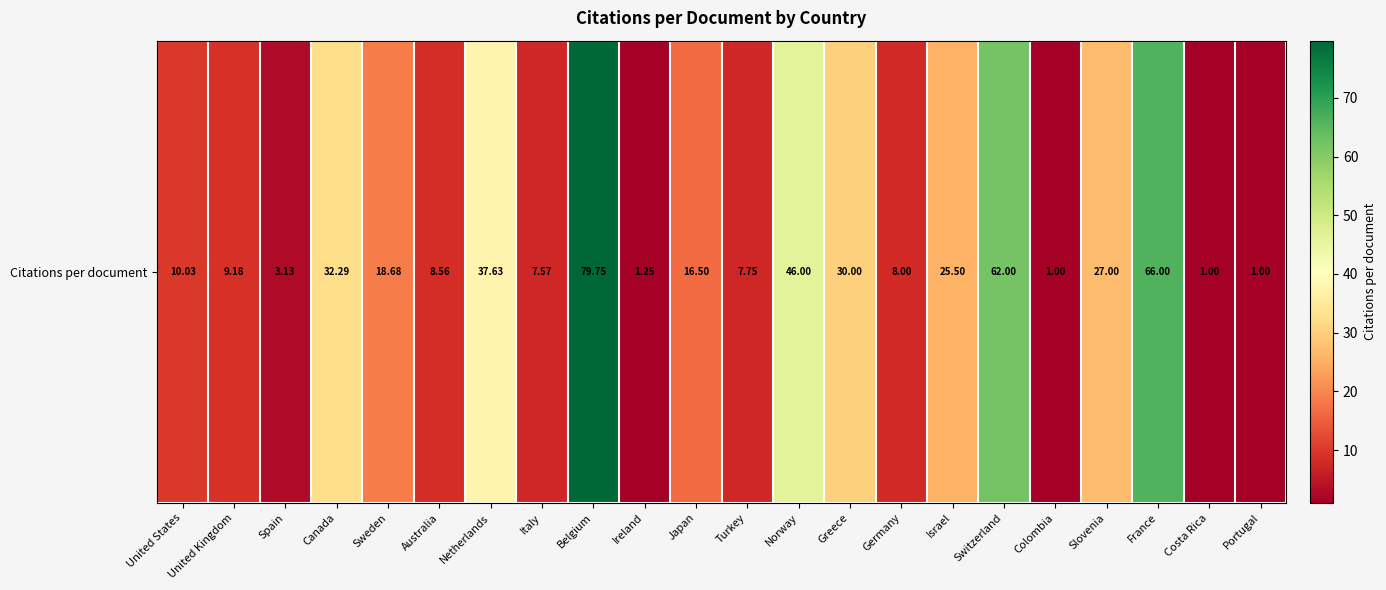

At which label is the value closest to 40?

Netherlands